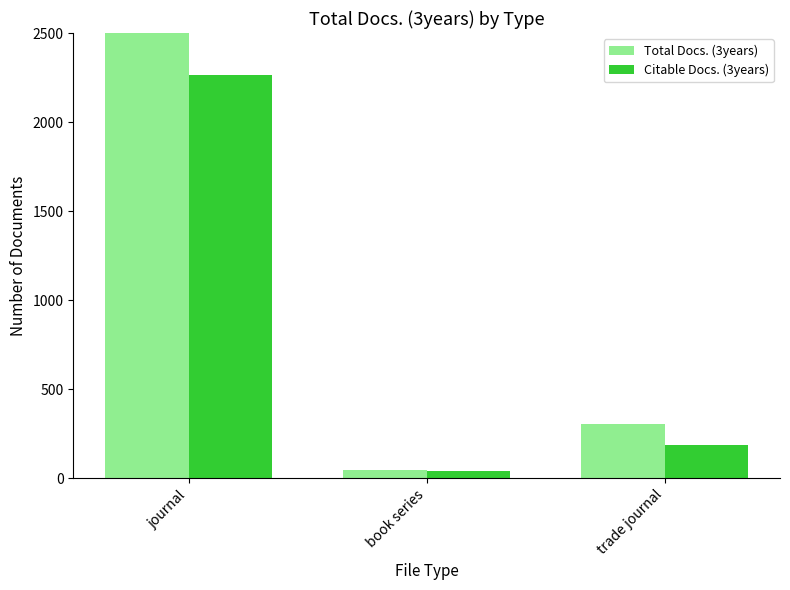

What is the value of the Total Docs. (3years) bar at the 1st from the left?

2654